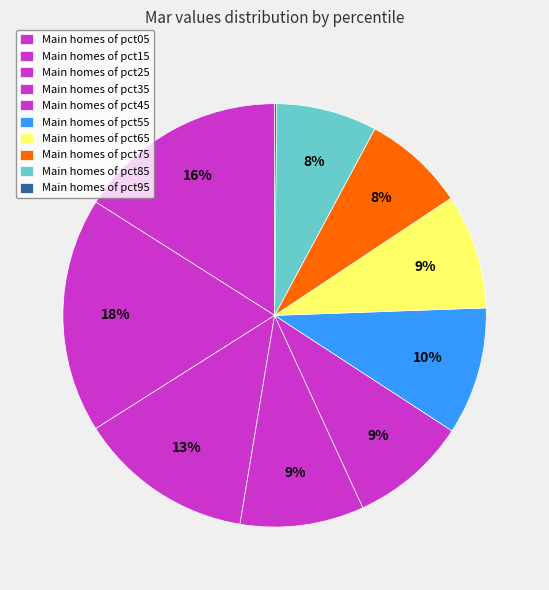

Rank the categories by value from lowest to highest.

pct95, pct85, pct75, pct65, pct45, pct35, pct55, pct25, pct05, pct15